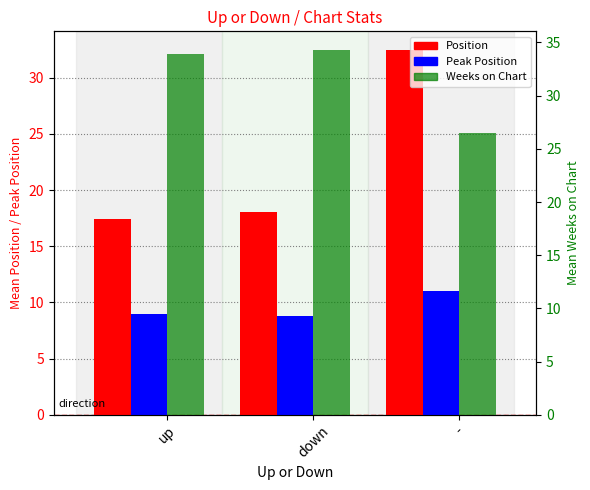

Between up and down, which series saw the biggest shift?

Position